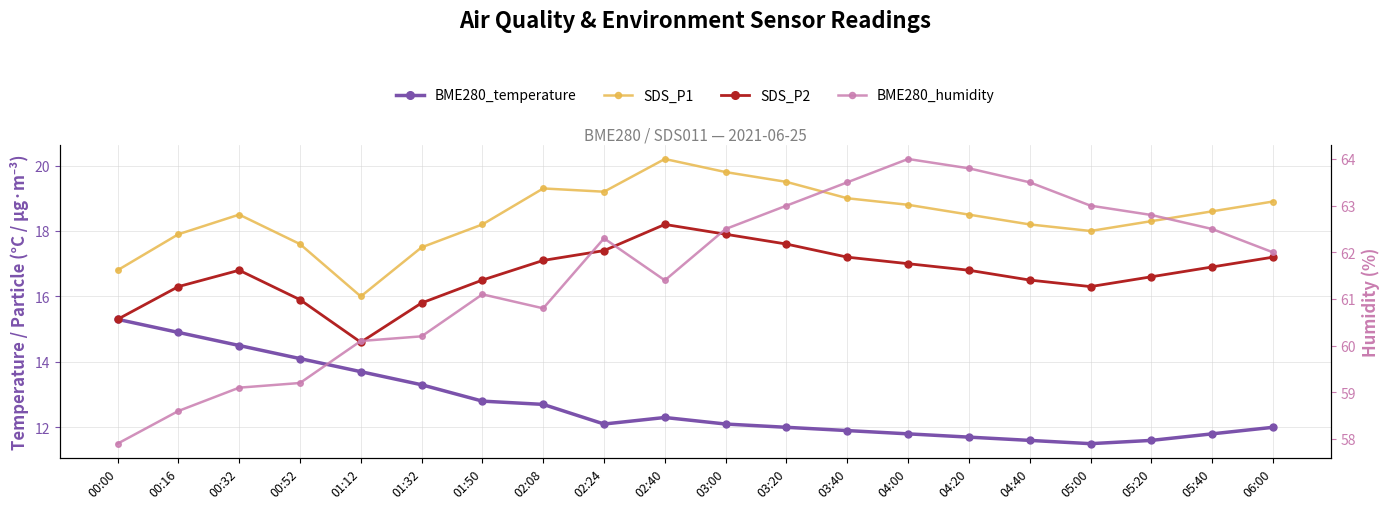

Which series has the widest spread of values?

BME280_humidity